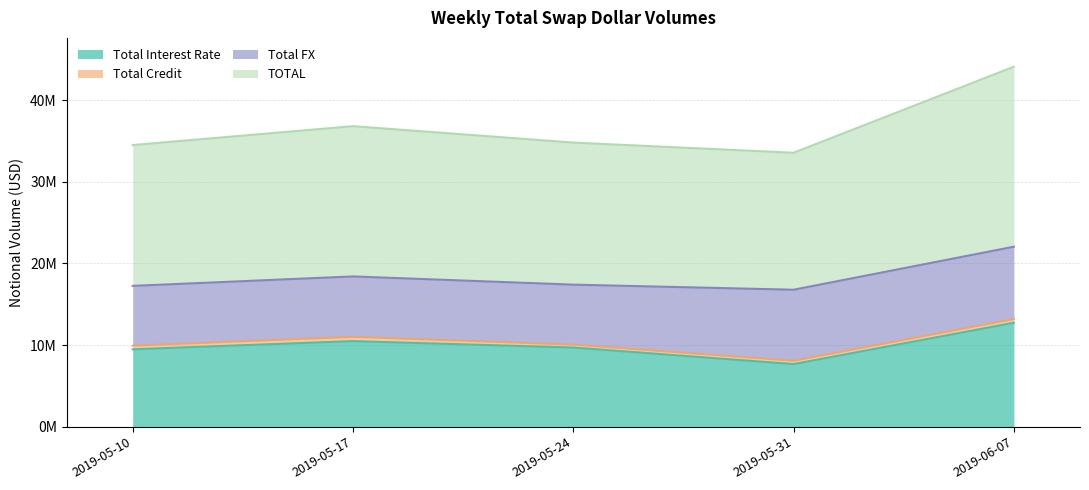

Does the chart have visible grid lines?

Yes